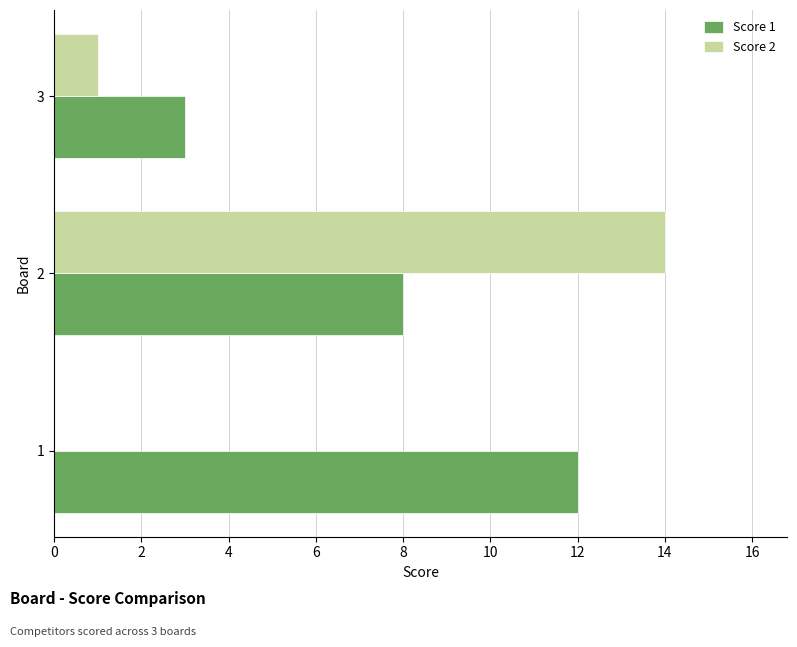

Which series has the largest total across all categories?

Score 1